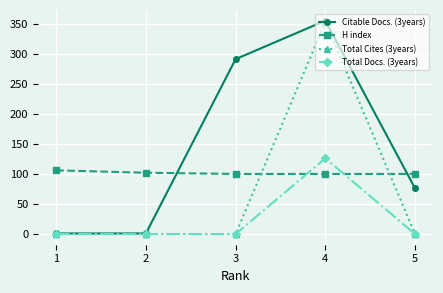

True or false: Total Docs. (3years) has more than 0 points higher than both neighbors.

True